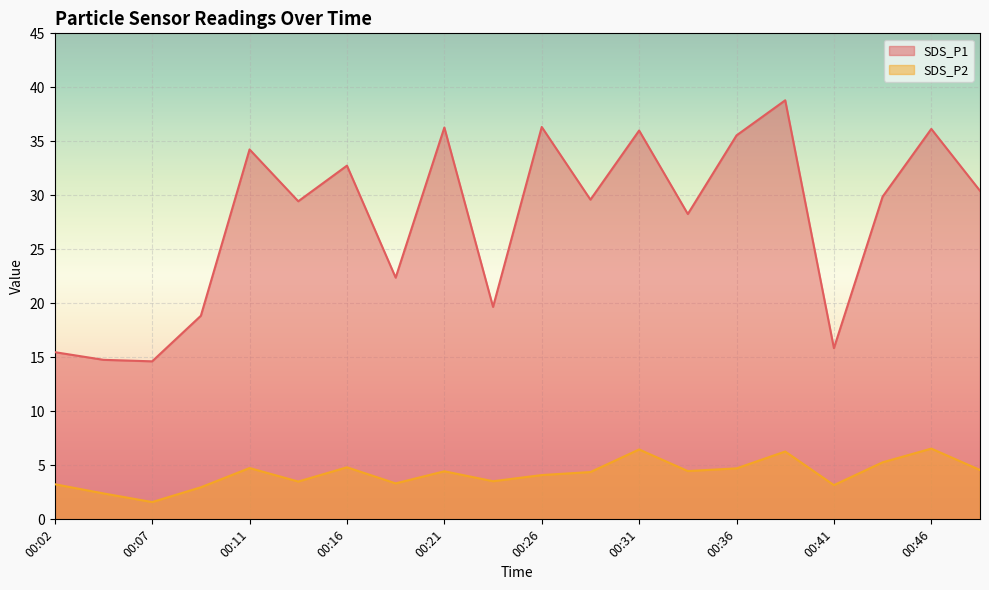

How many values in the SDS_P2 series exceed 4?

12